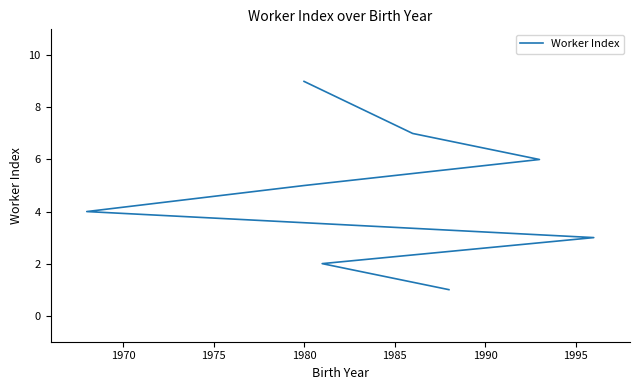

How many data points does each series have?

9